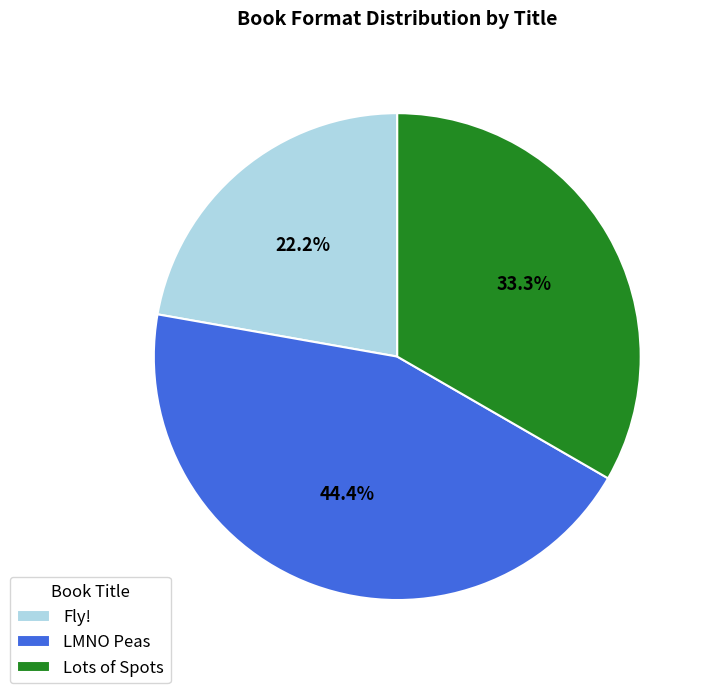

Does LMNO Peas account for over 50% of the chart?

No